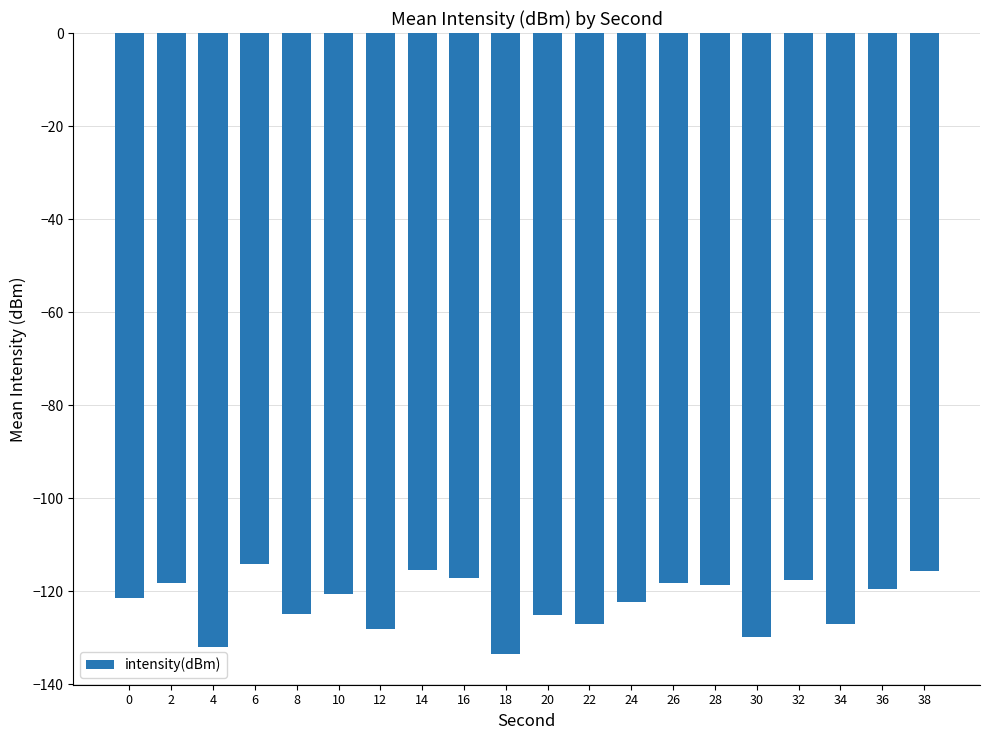

What is the difference between the maximum and minimum values?

19.3